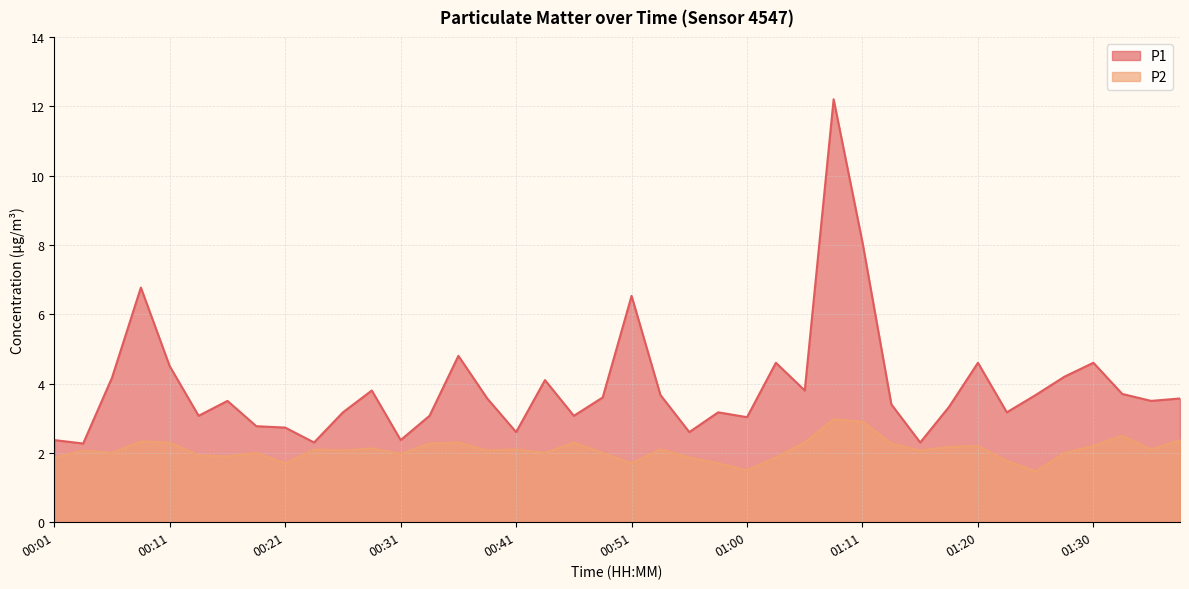

Rank the series by their maximum value, from highest to lowest.

P1, P2